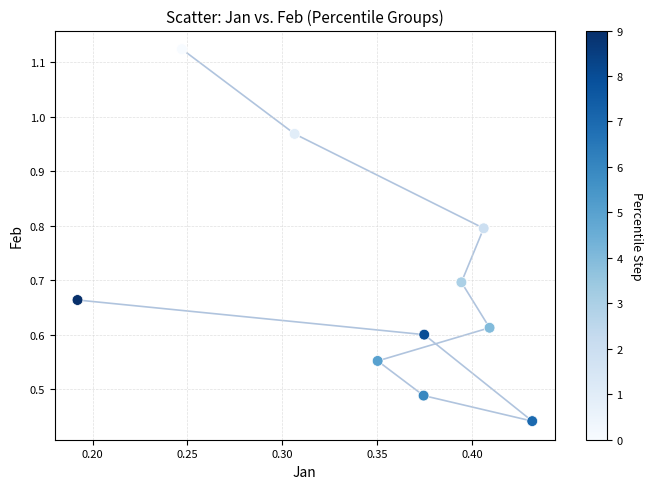

What is the average X value?

0.3